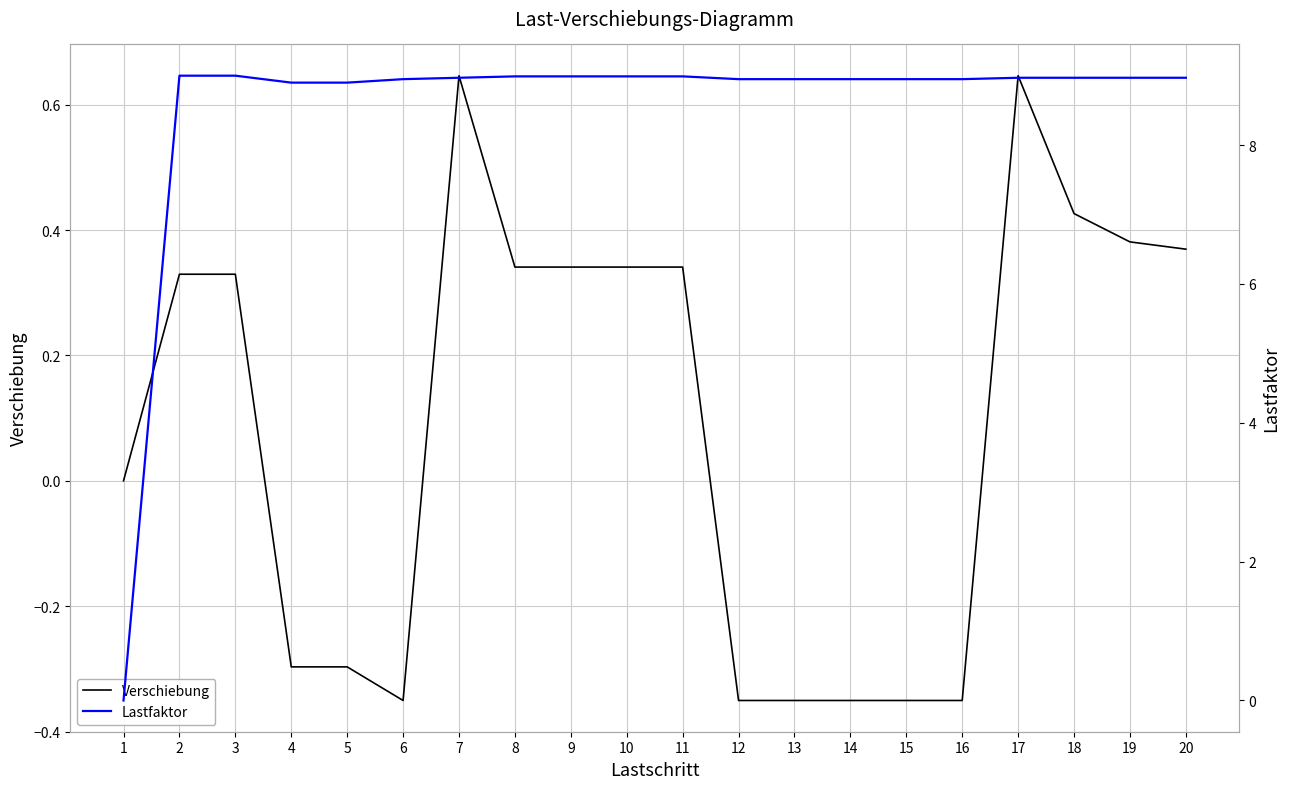

Count the number of data series in this chart.

2